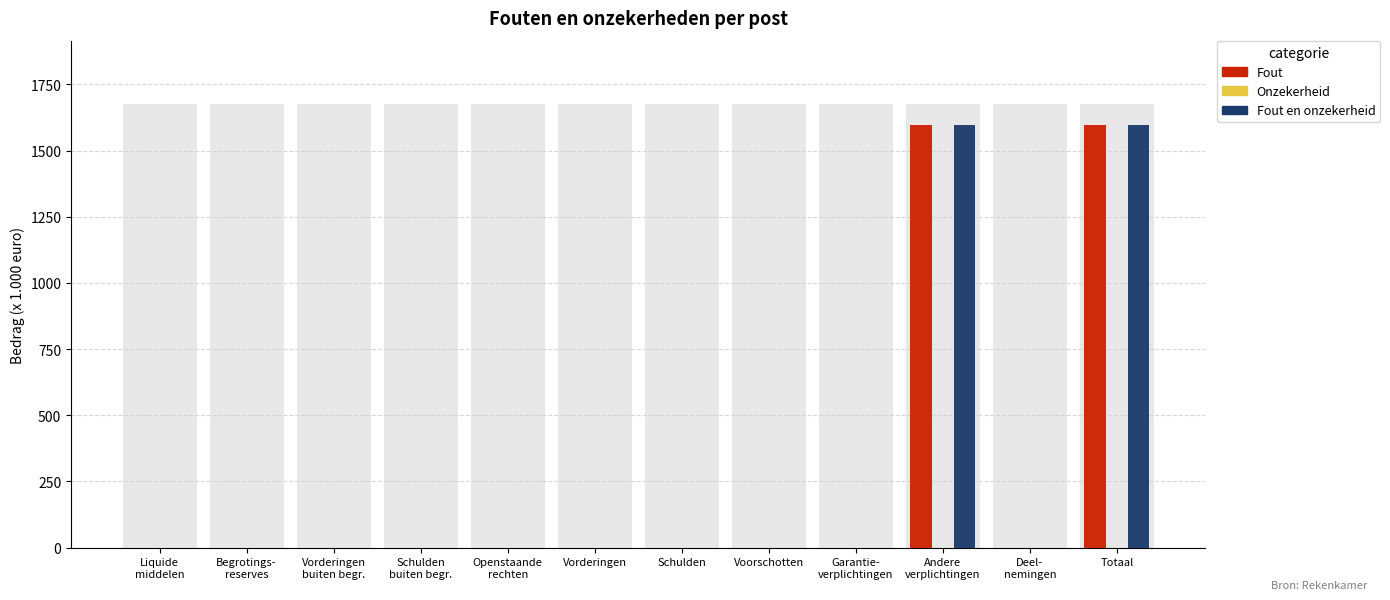

List the series in order of their peak value, lowest first.

Onzekerheid, Fout, Fout en onzekerheid